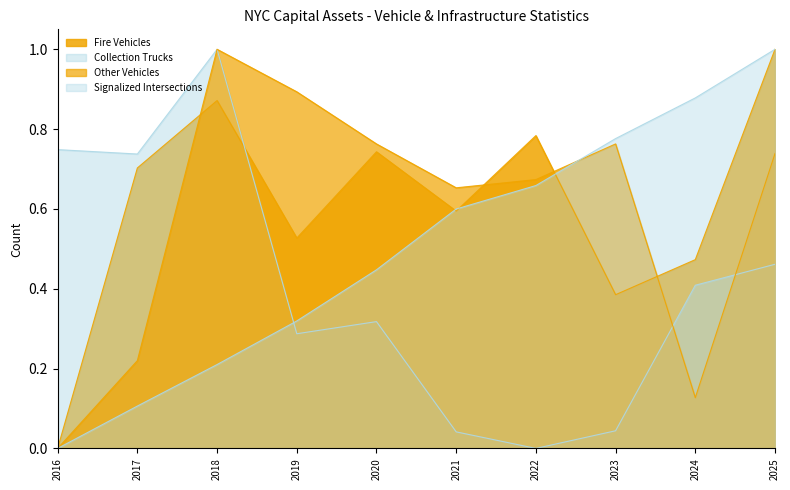

Count the number of data series in this chart.

4